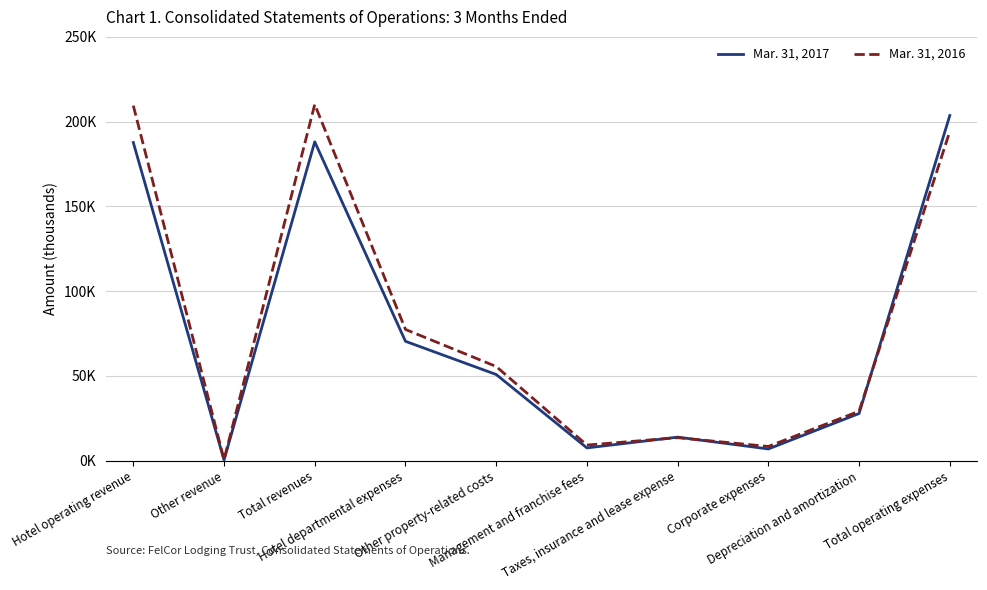

Does the chart display data point markers on the line(s)?

No